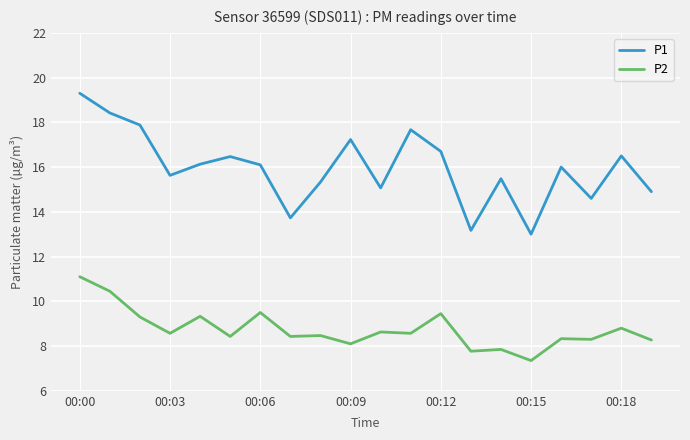

Which series has the largest total across all categories?

P1